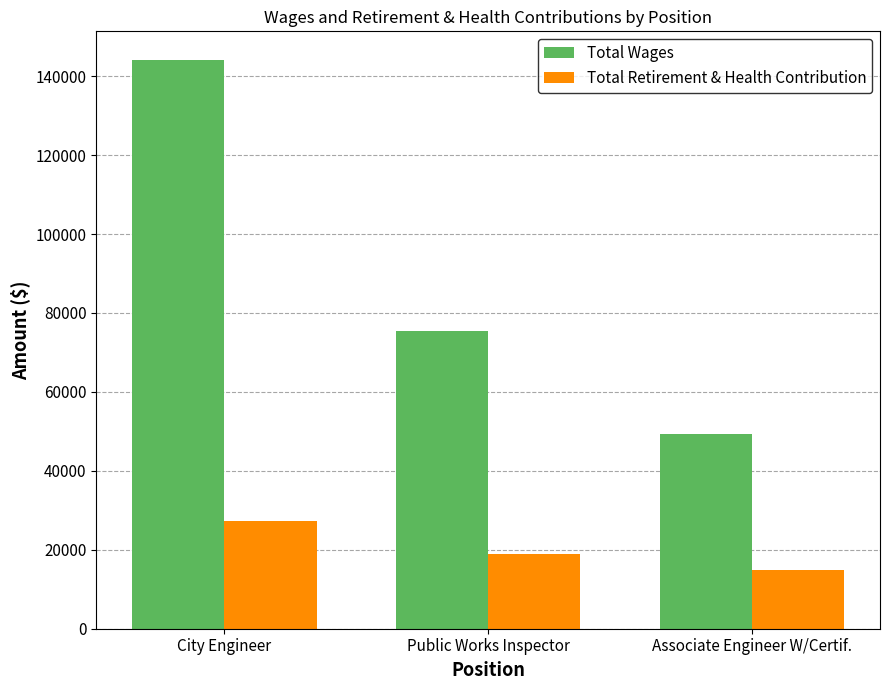

At which label does Total Wages first exceed 75442?

City Engineer